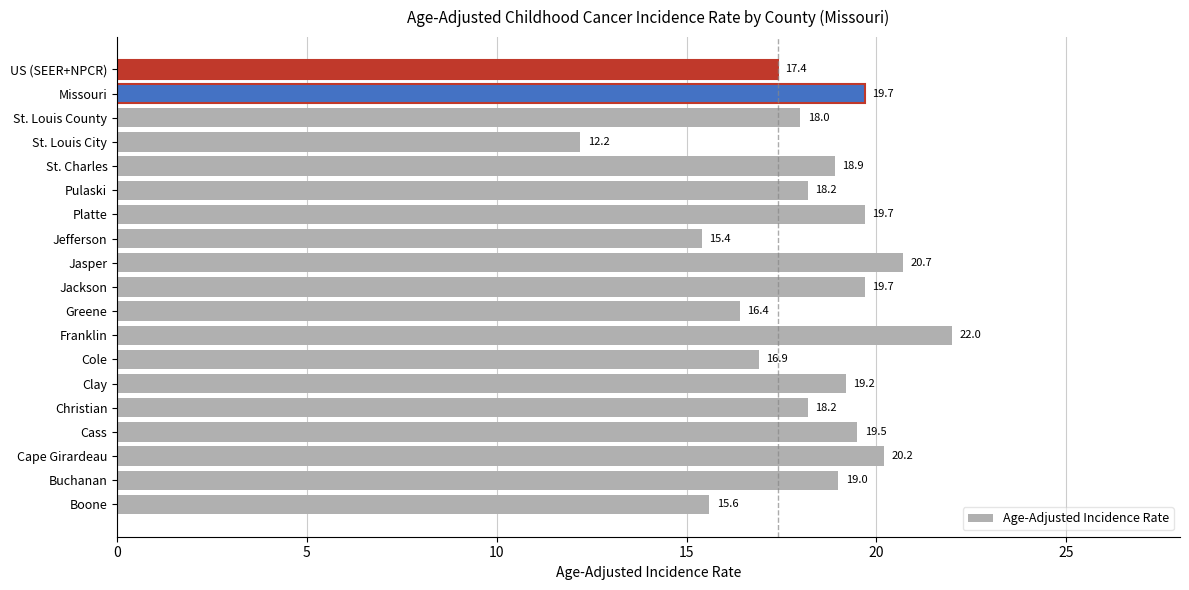

Reading bottom to top, list all the values displayed in this chart.

Boone=15.6	Buchanan=19.0	Cape Girardeau=20.2	Cass=19.5	Christian=18.2	Clay=19.2	Cole=16.9	Franklin=22.0	Greene=16.4	Jackson=19.7	Jasper=20.7	Jefferson=15.4	Platte=19.7	Pulaski=18.2	St. Charles=18.9	St. Louis City=12.2	St. Louis County=18.0	Missouri=19.7	US (SEER+NPCR)=17.4